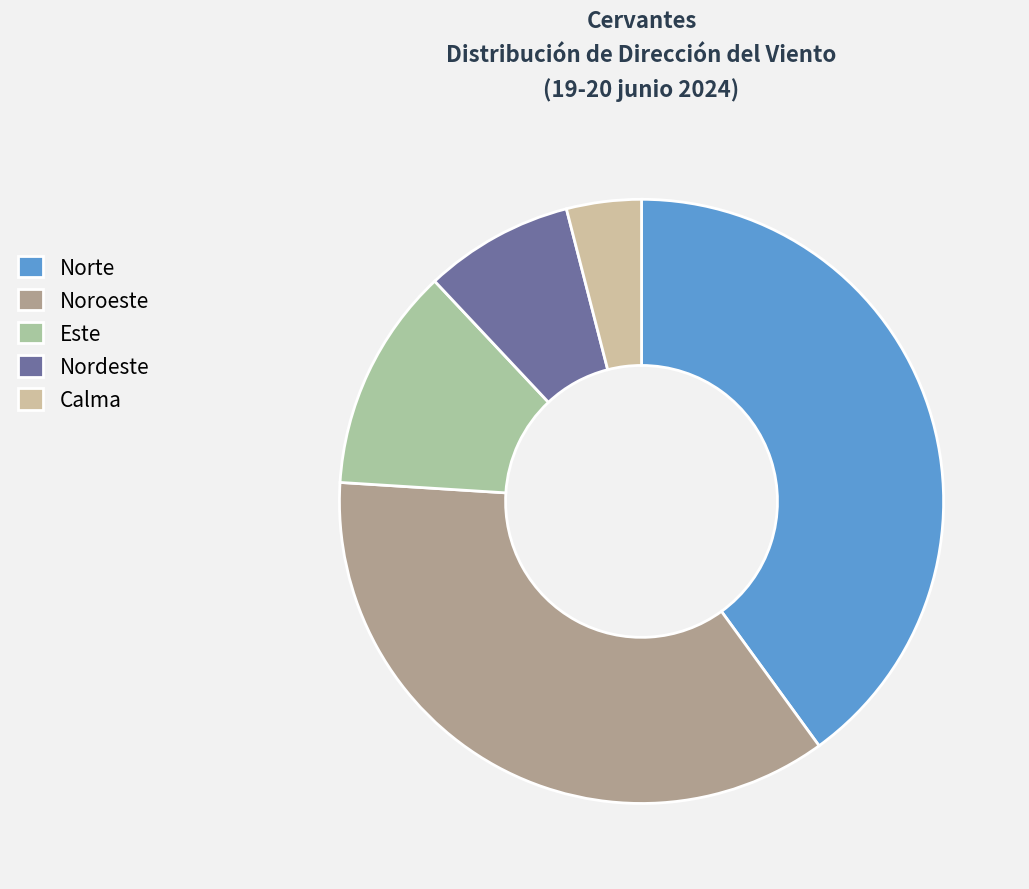

What is the smallest slice in the pie chart?

Calma